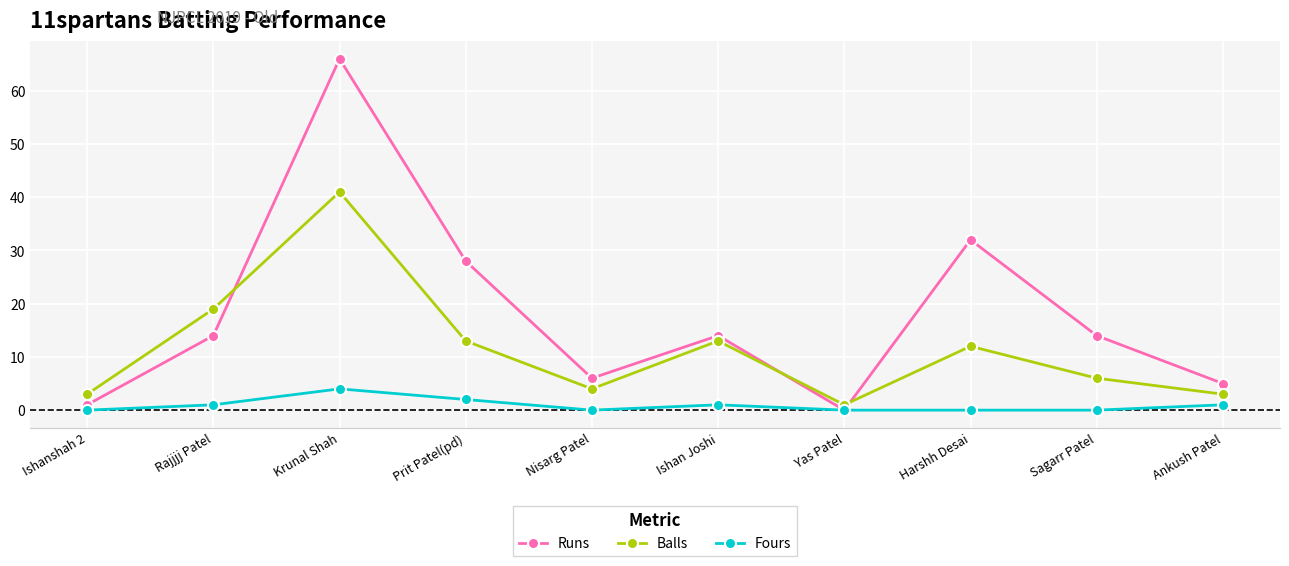

What is the total value across all series at Rajjjj Patel?

34